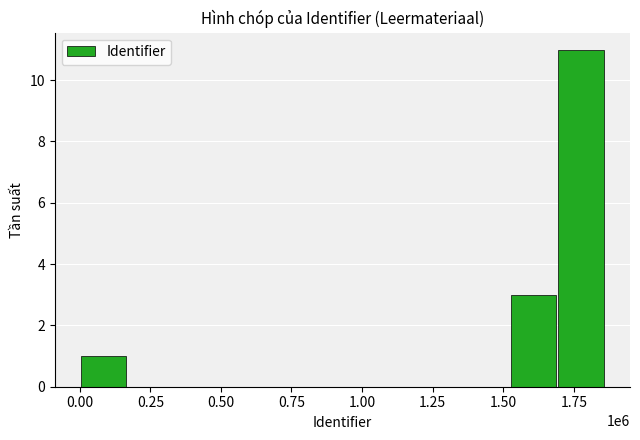

What is the sum of all values?

15